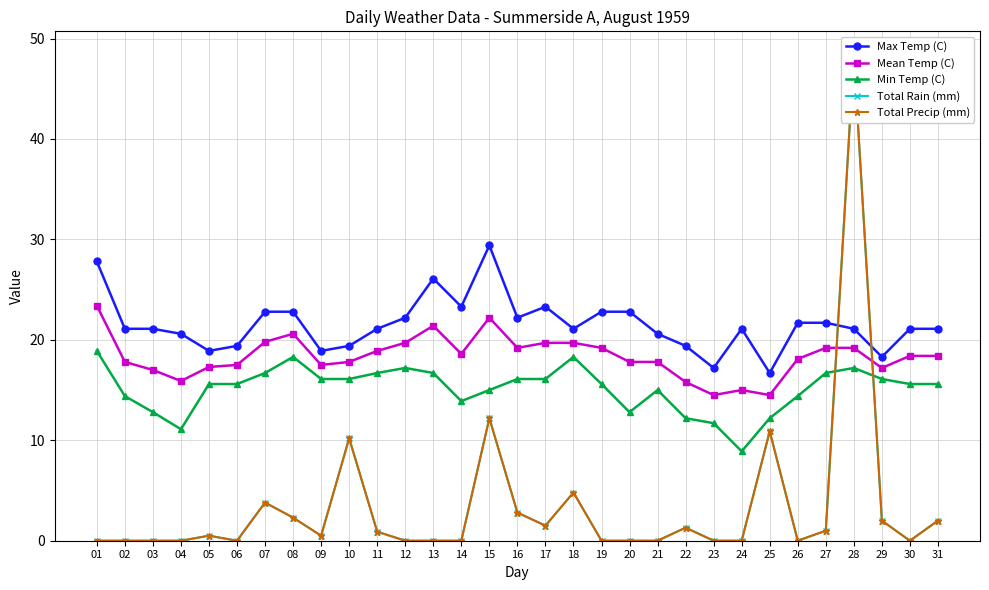

What is the average value of the Mean Temp (C) series?

18.4